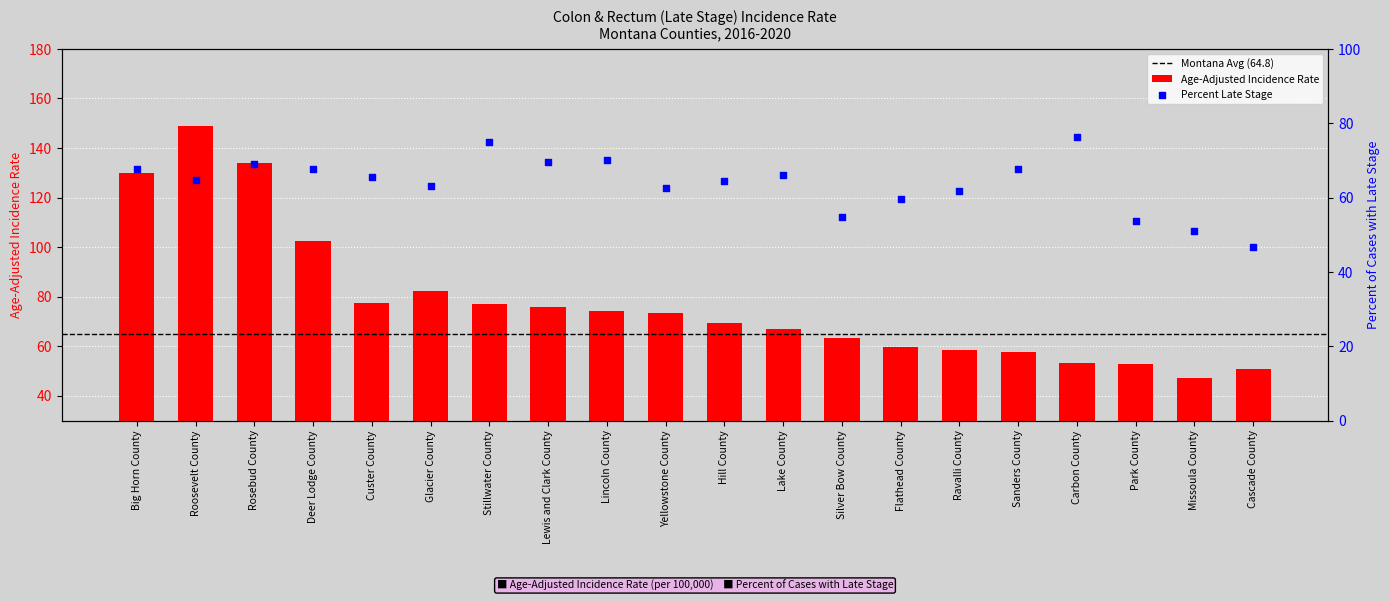

Which series has the largest total across all categories?

Age-Adjusted Incidence Rate